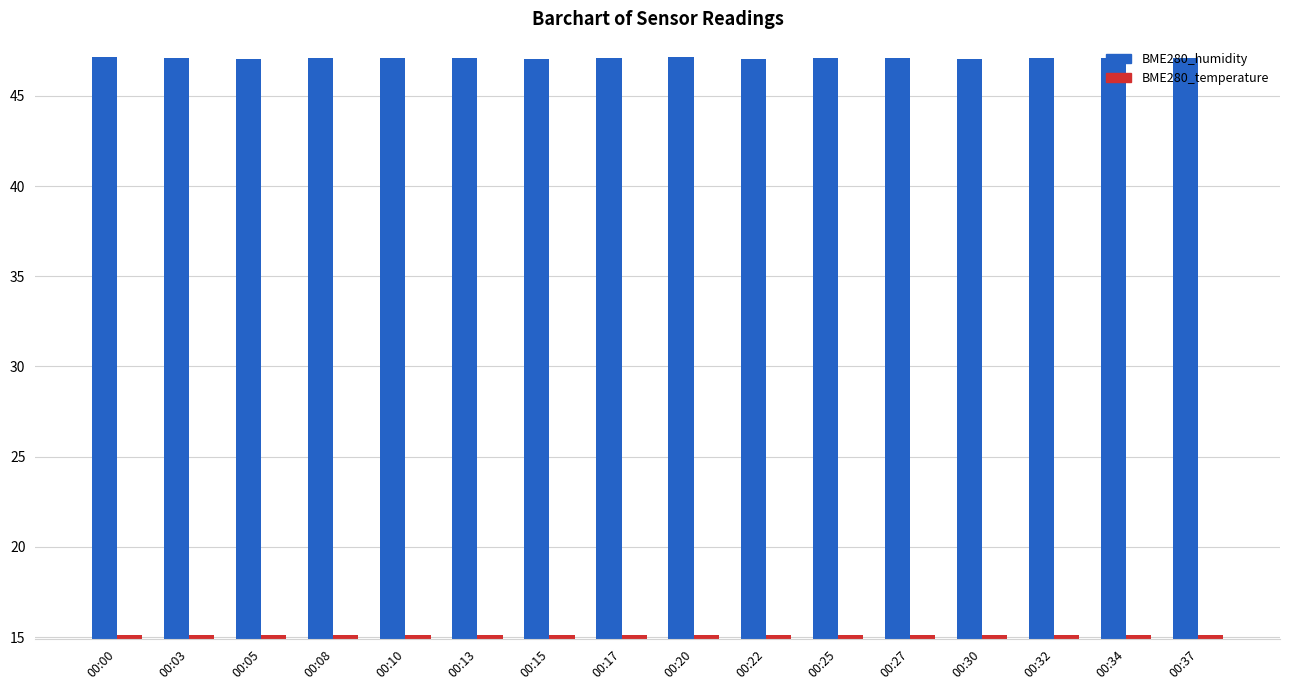

What is the sum of the BME280_humidity values at 00:15 and 00:32?

94.1